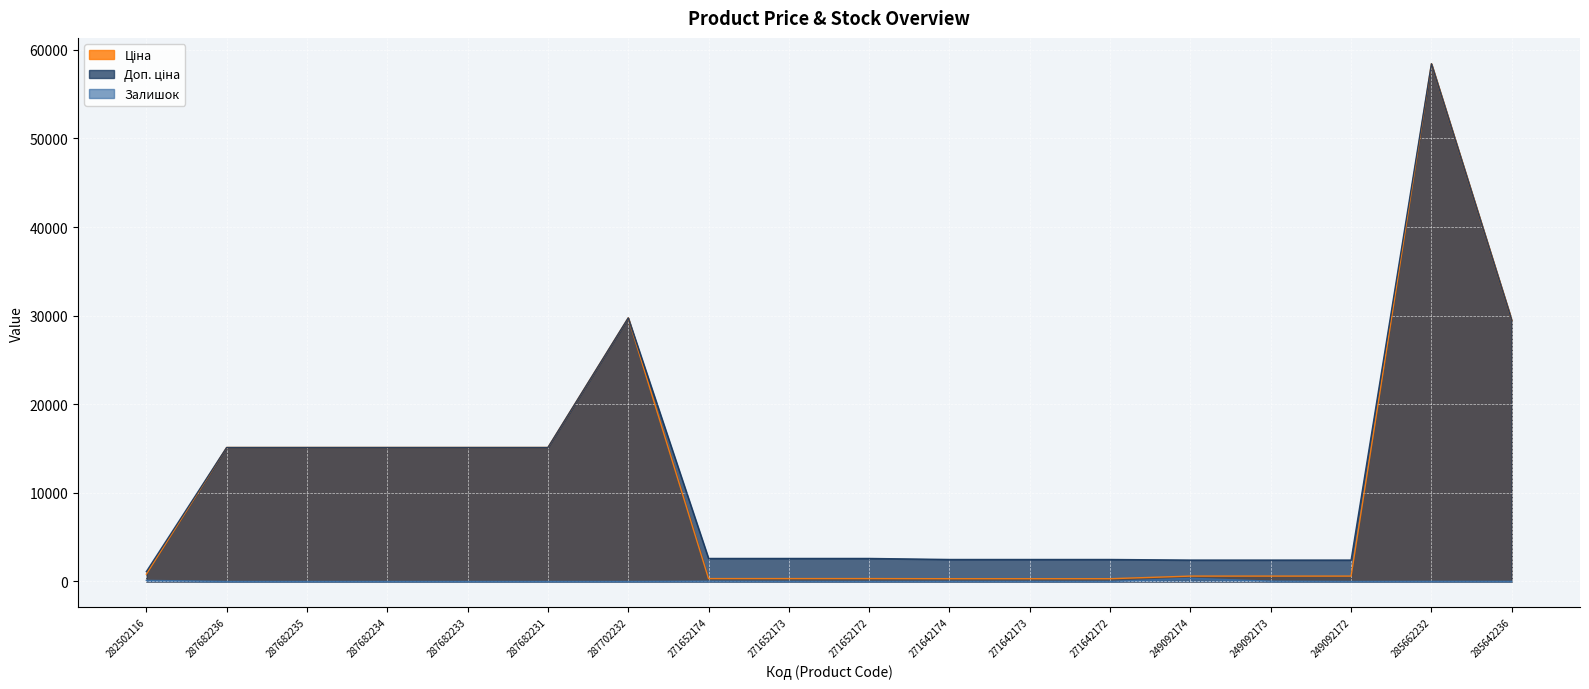

Which series has the largest total across all categories?

Доп. ціна